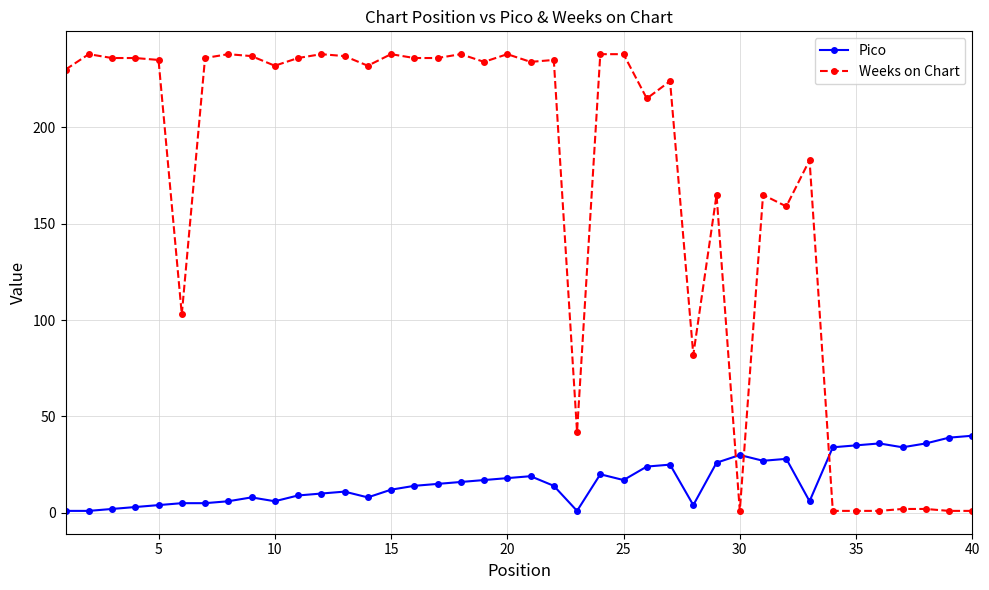

How many lines are shown in the chart?

2